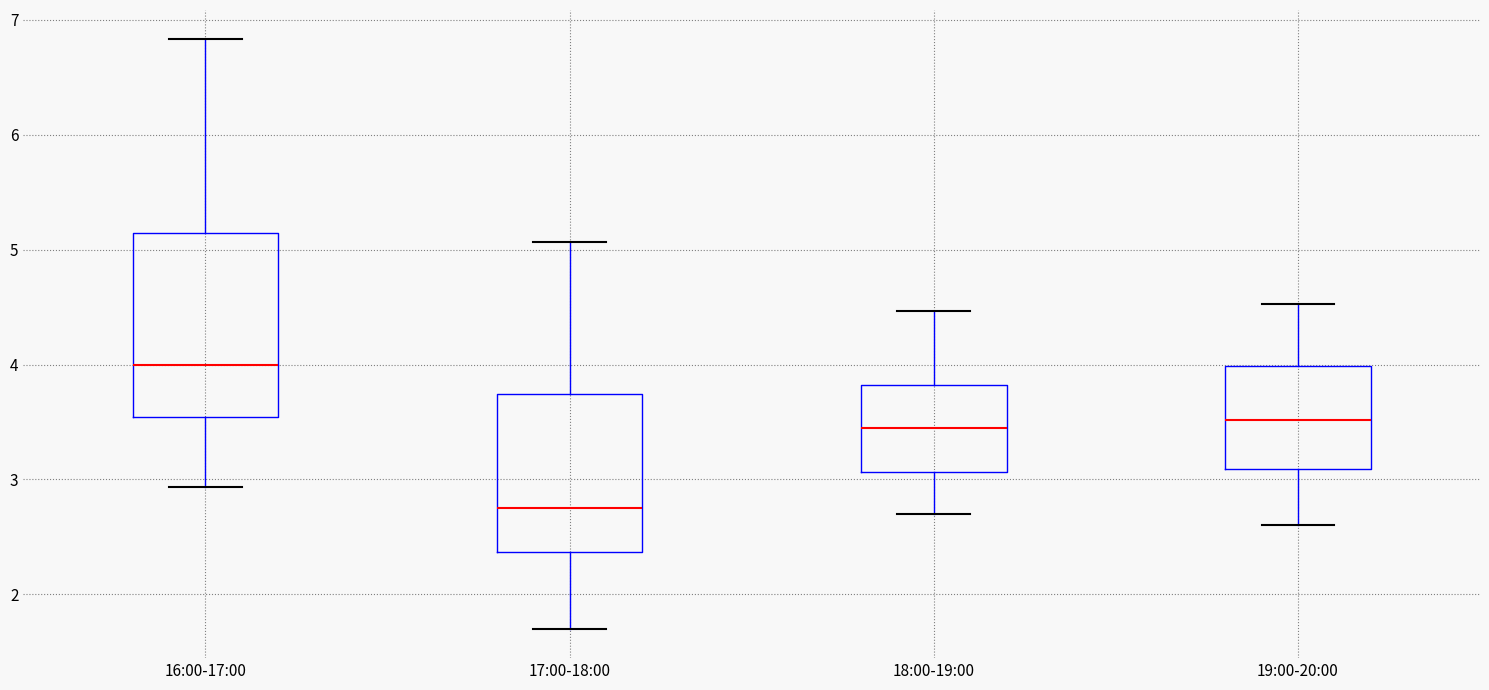

Reading left to right, transcribe this box plot: for each box, give where its median line is, the range the box spans, and where its two whiskers end, as read against the y-axis. The values are not printed on the chart, so give them approximately, as read against the axis.

16:00-17:00: median 4.0, box 3.5 to 5.1, whiskers 2.9 to 6.8
17:00-18:00: median 2.8, box 2.4 to 3.7, whiskers 1.7 to 5.1
18:00-19:00: median 3.5, box 3.1 to 3.8, whiskers 2.7 to 4.5
19:00-20:00: median 3.5, box 3.1 to 4.0, whiskers 2.6 to 4.5